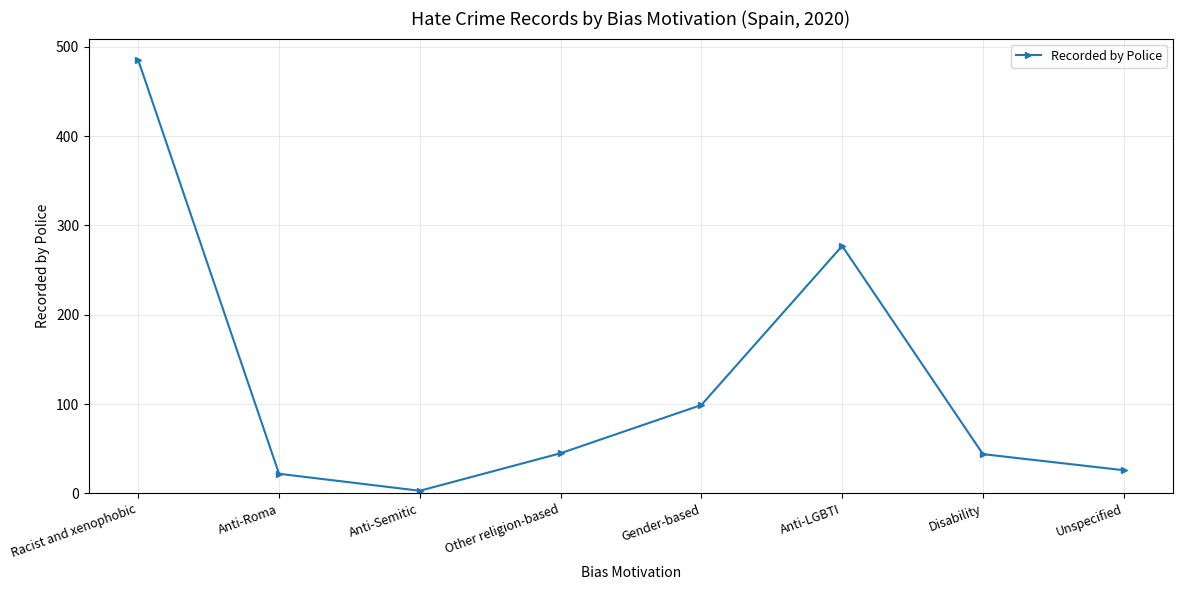

What is the average value?

125